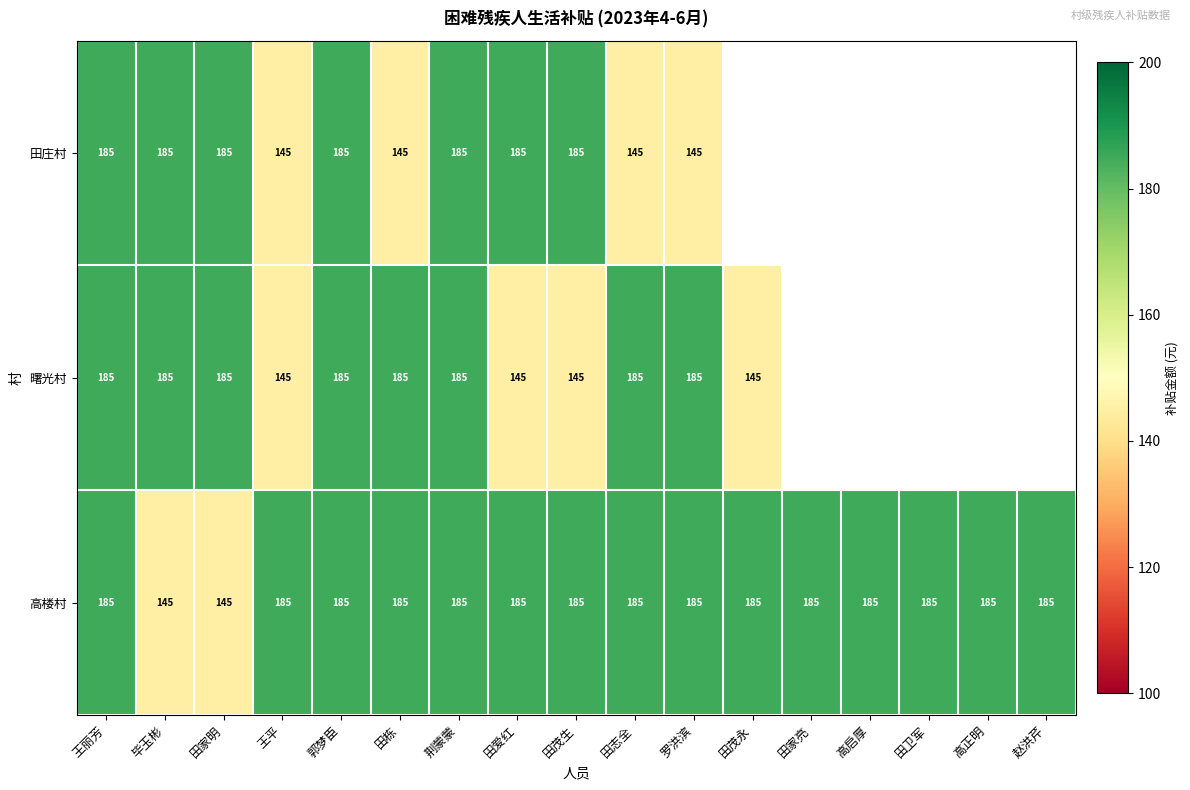

Which category has the highest value across all series?

王丽芳